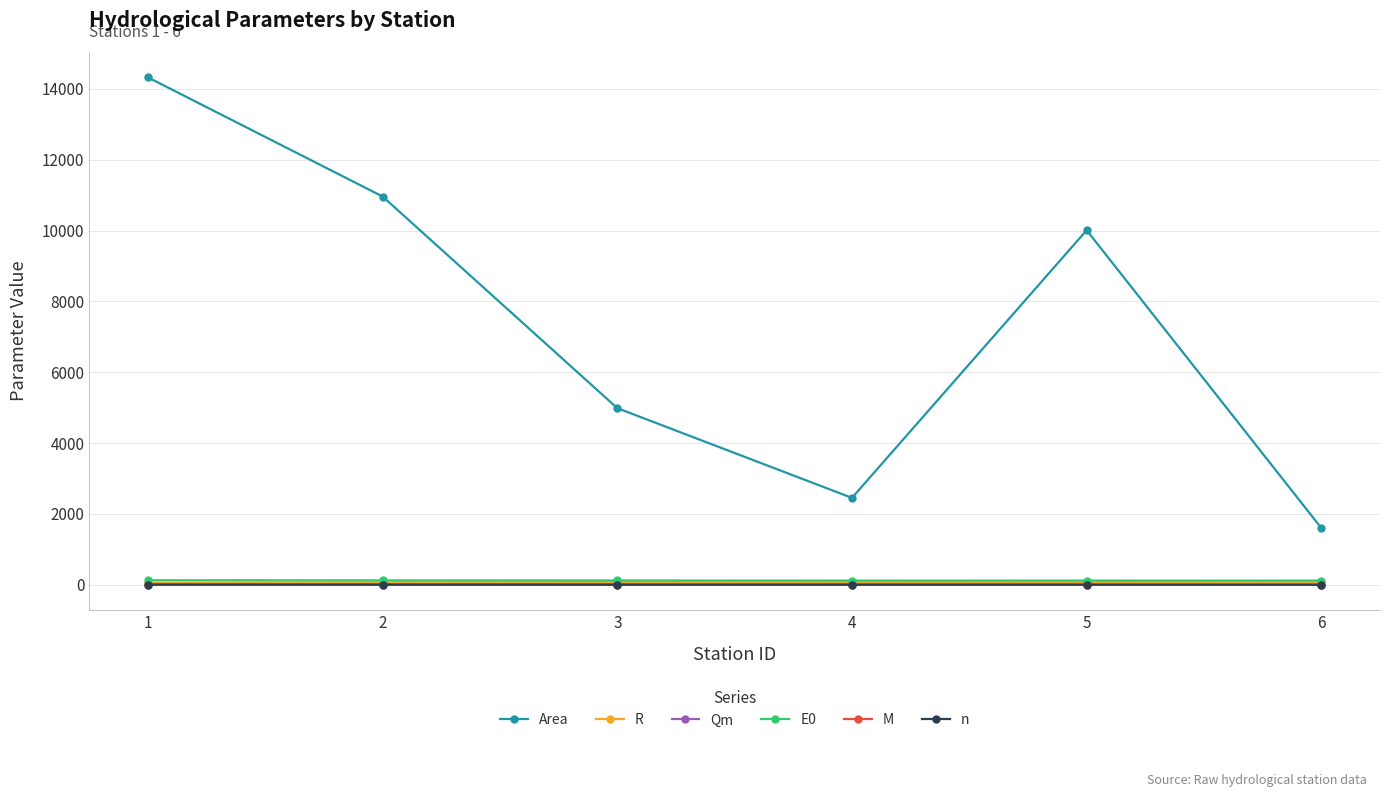

Is the value of n at 6 greater than the value of Area at 5?

No